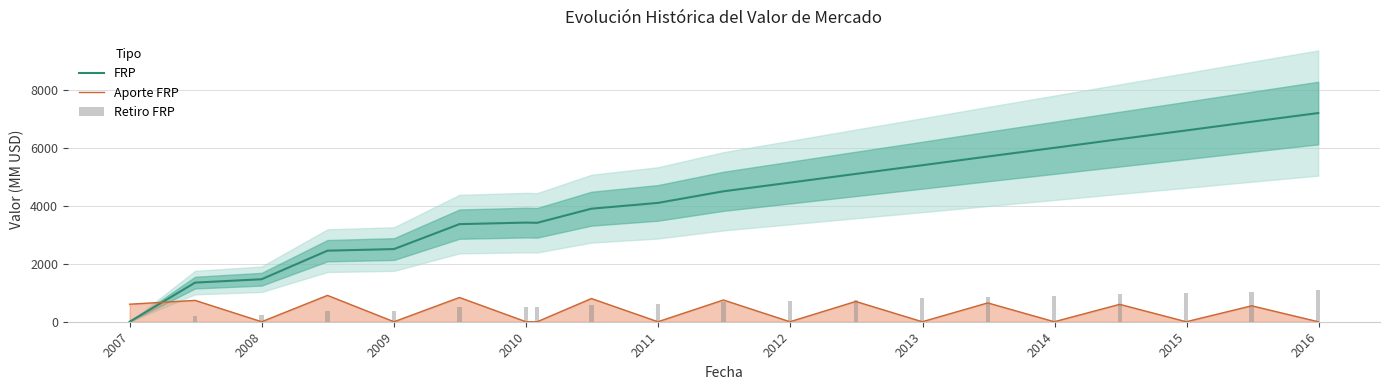

How many times do FRP and Aporte FRP cross each other?

1